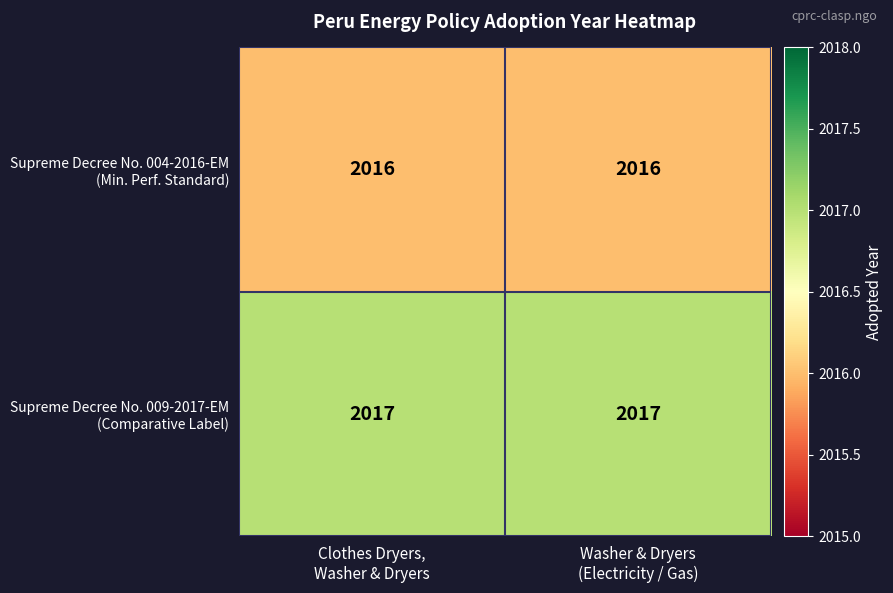

What is the minimum value shown in the chart?

2016